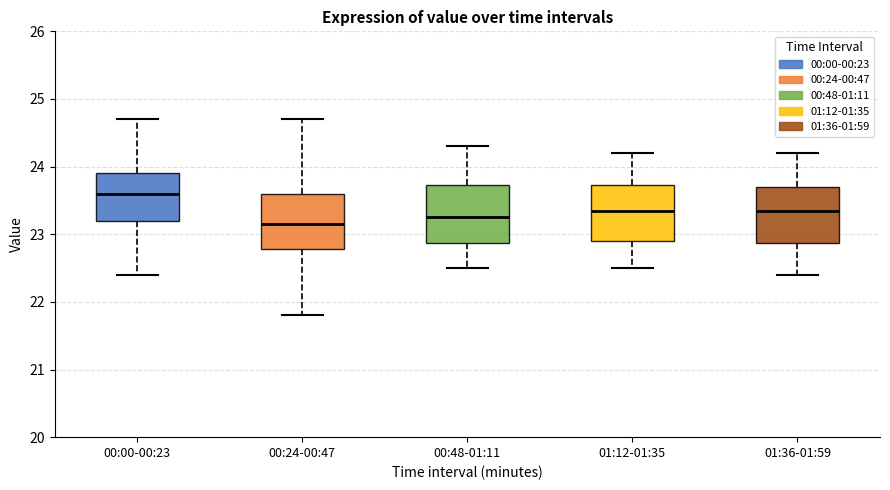

Where does the median line of the box for 01:12-01:35 sit on the y-axis? The values are not printed on the chart, so give them approximately, as read against the axis.

23.4